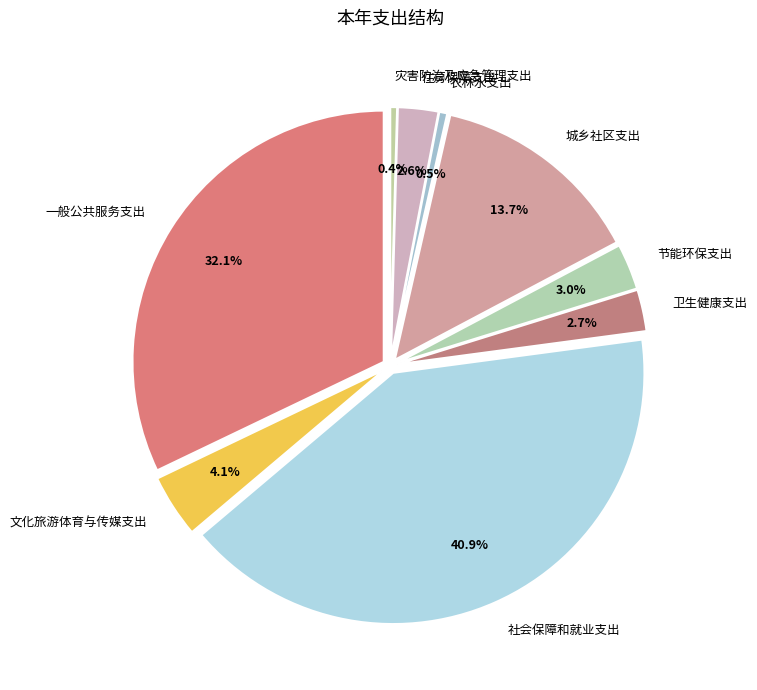

True or false: 住房保障支出 accounts for 1% of the total.

False